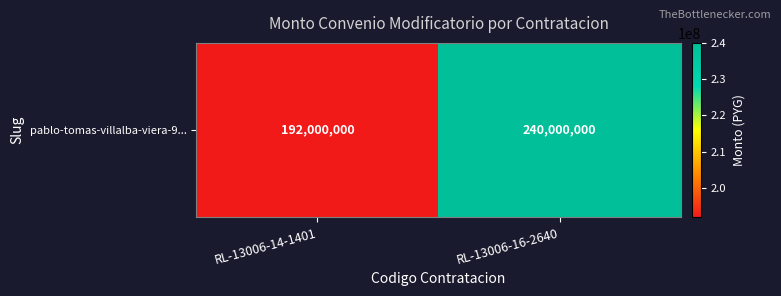

Reading right to left, transcribe all the data shown in this chart.

RL-13006-16-2640=240000000	RL-13006-14-1401=192000000